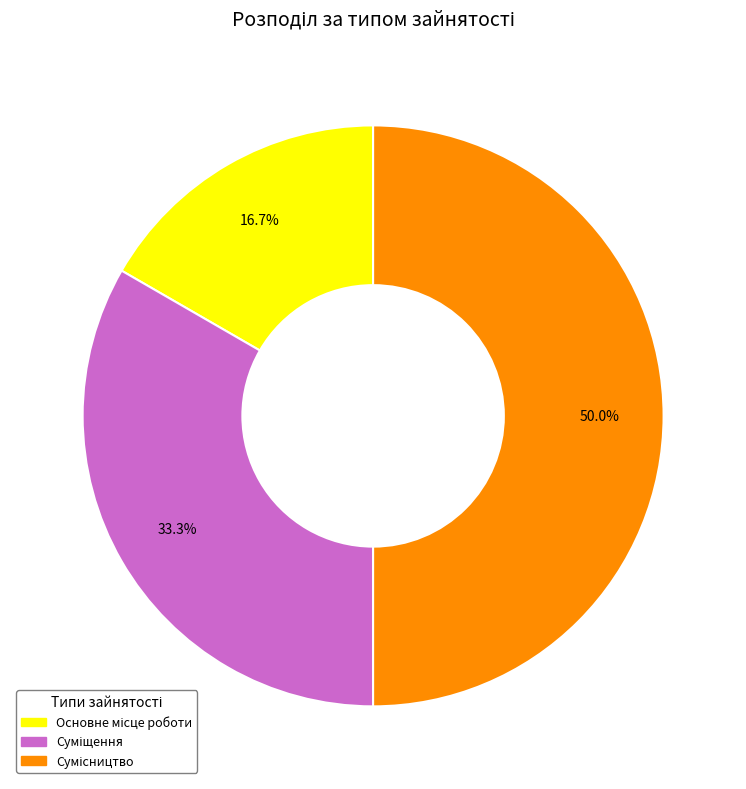

To the nearest percent, what percentage of the pie is Основне місце роботи?

17%